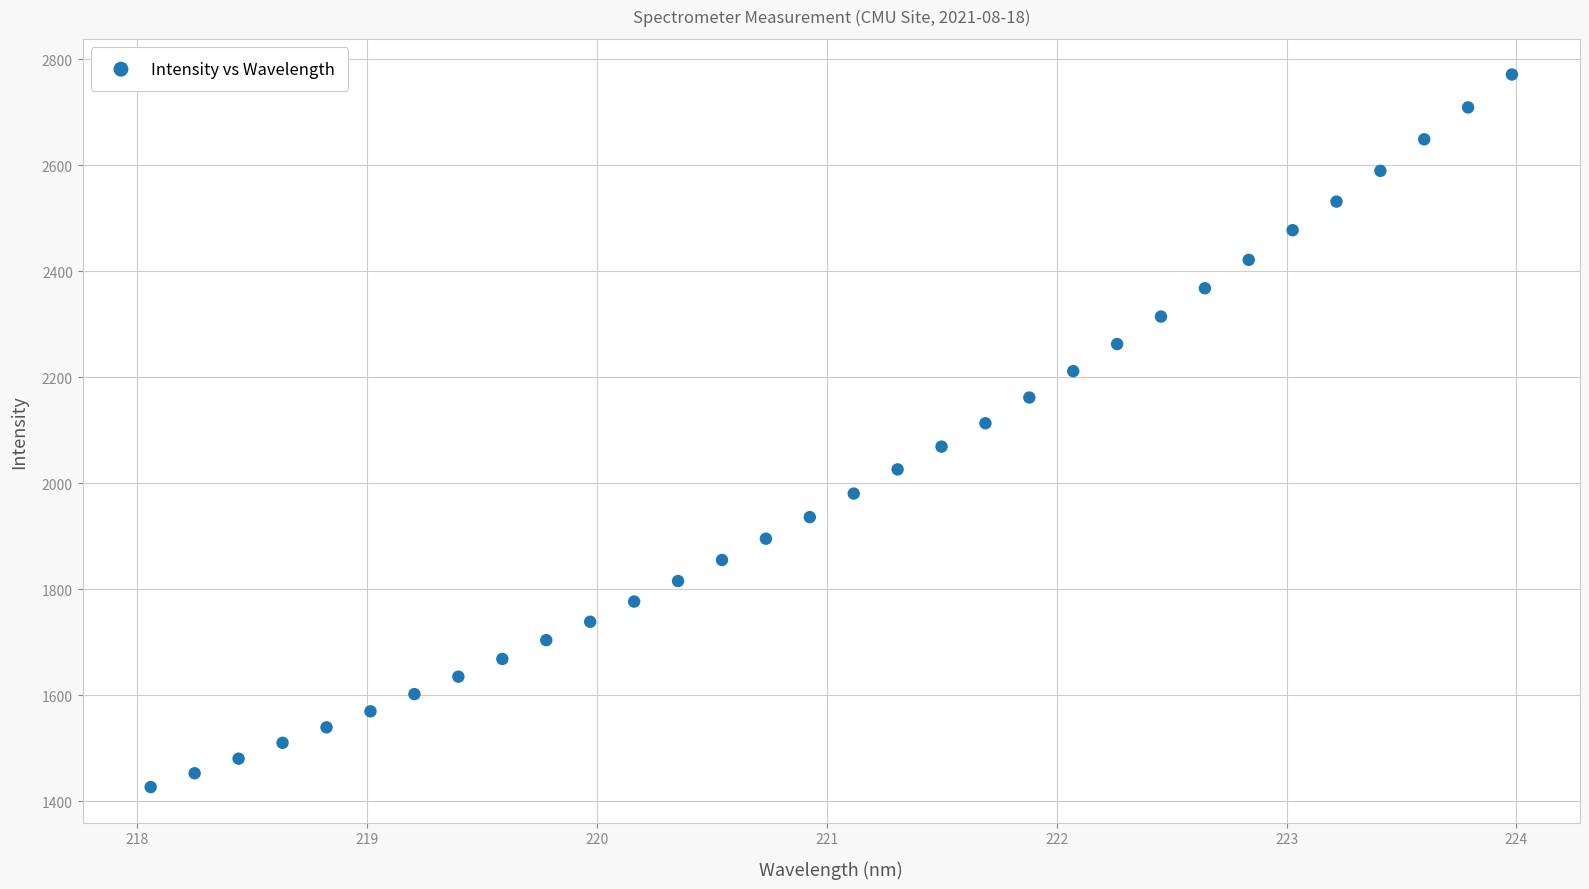

What is the range of X values (max minus min)?

5.9